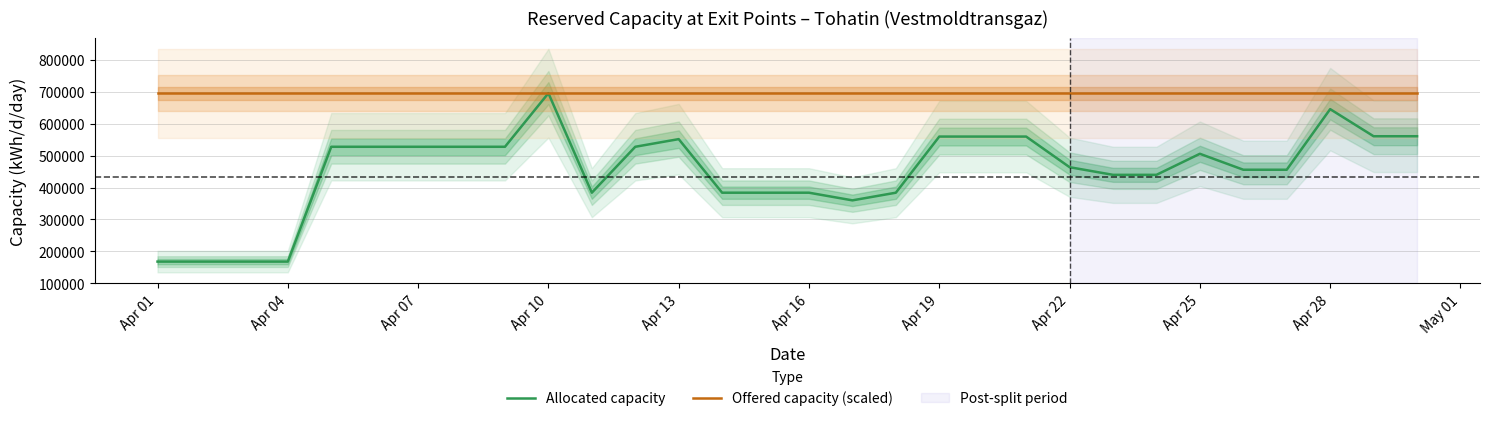

In Offered capacity (scaled), how many points are higher than both neighbors (excluding endpoints)?

1